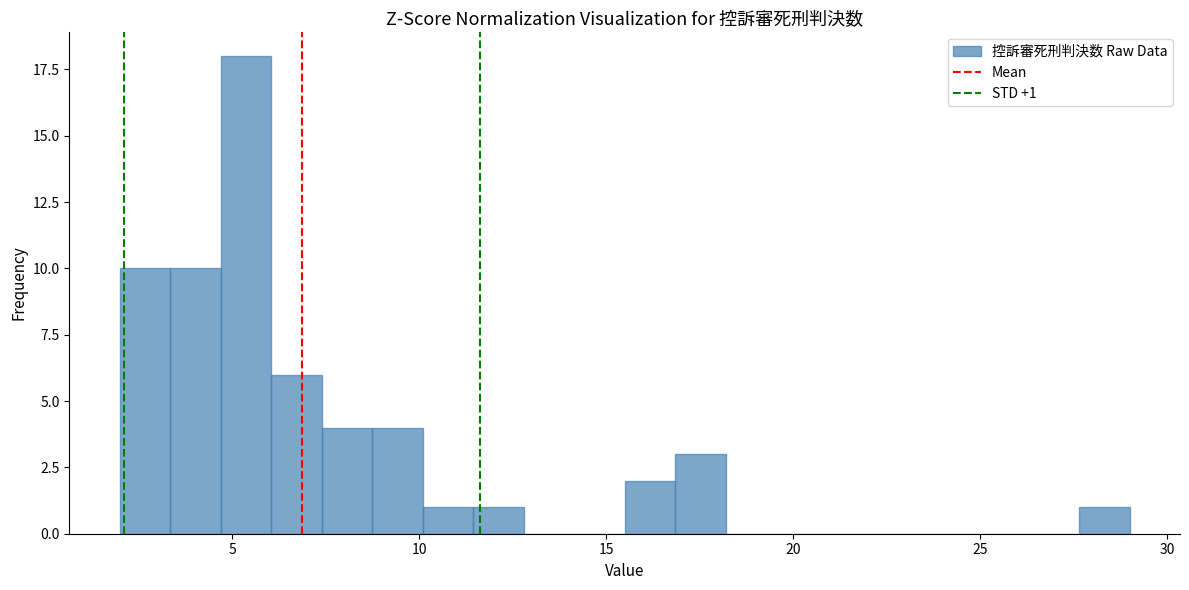

Around what value on the x-axis is the tallest bar? Give the approximate position of its centre, as read against the axis.

5.5